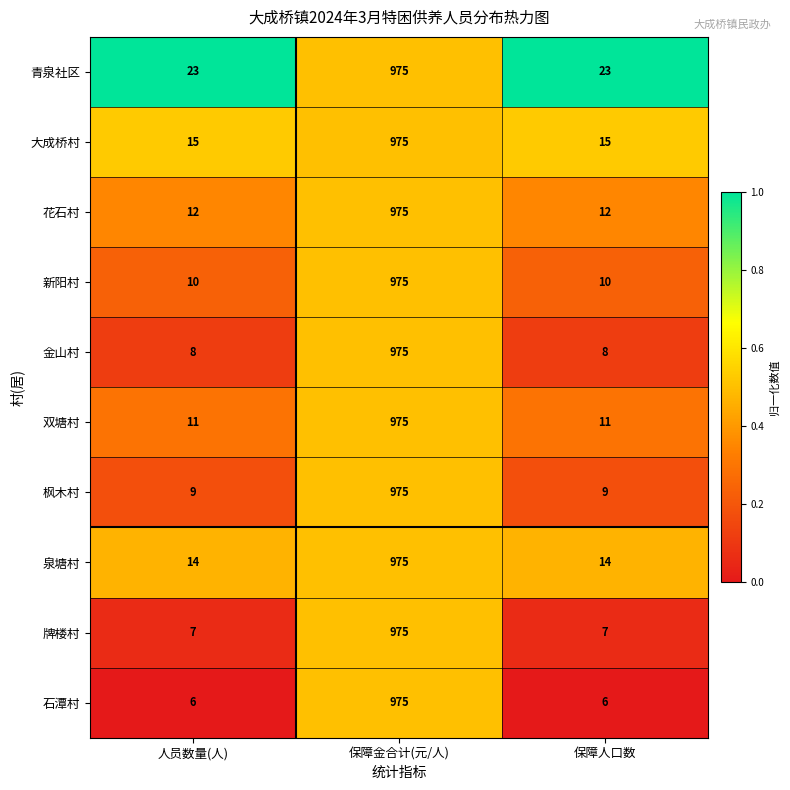

How many 枫木村 values are between 9 and 975?

3